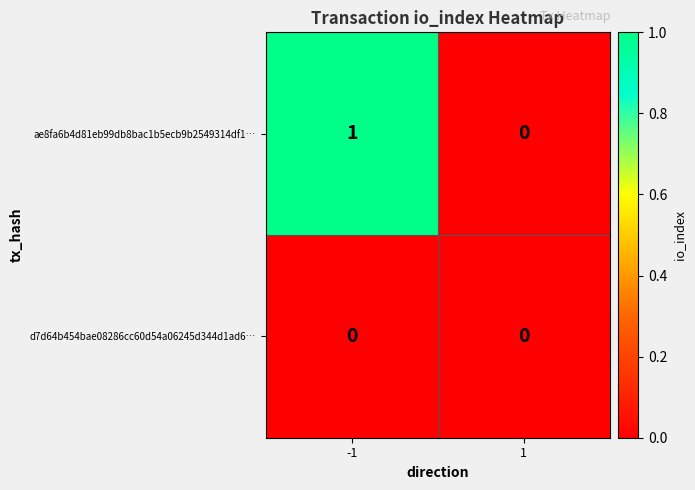

At which category is the sum across all series the highest?

-1